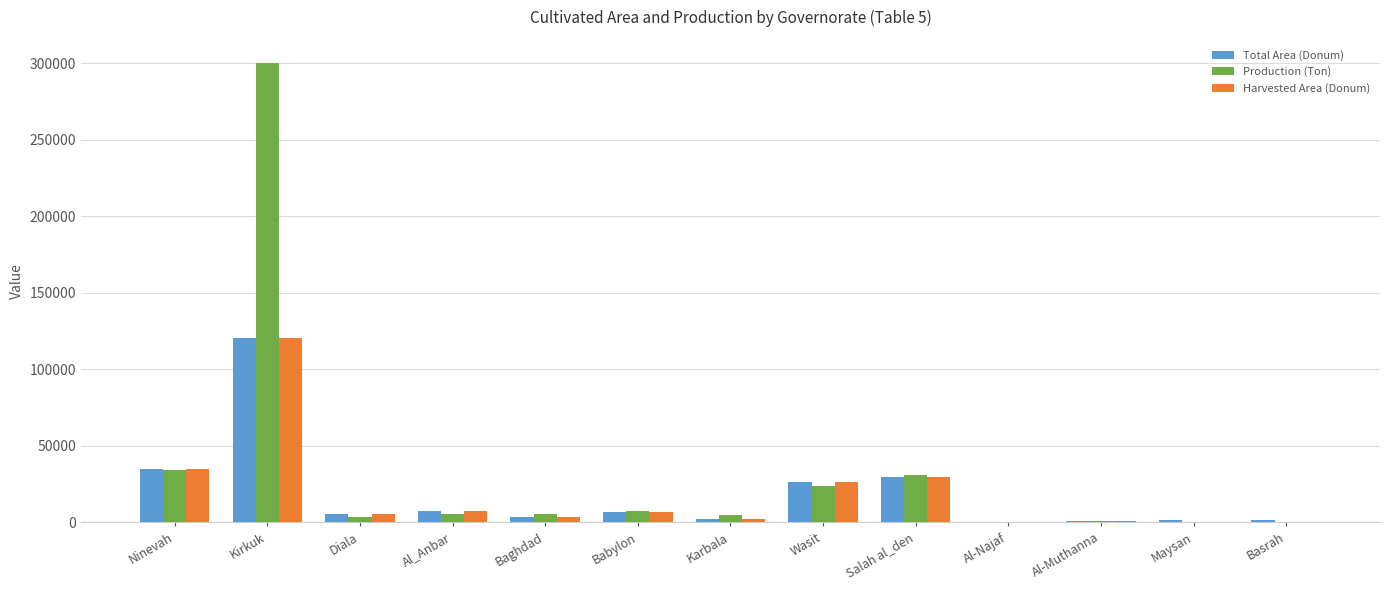

What is the sum of all Production (Ton) values?

415744